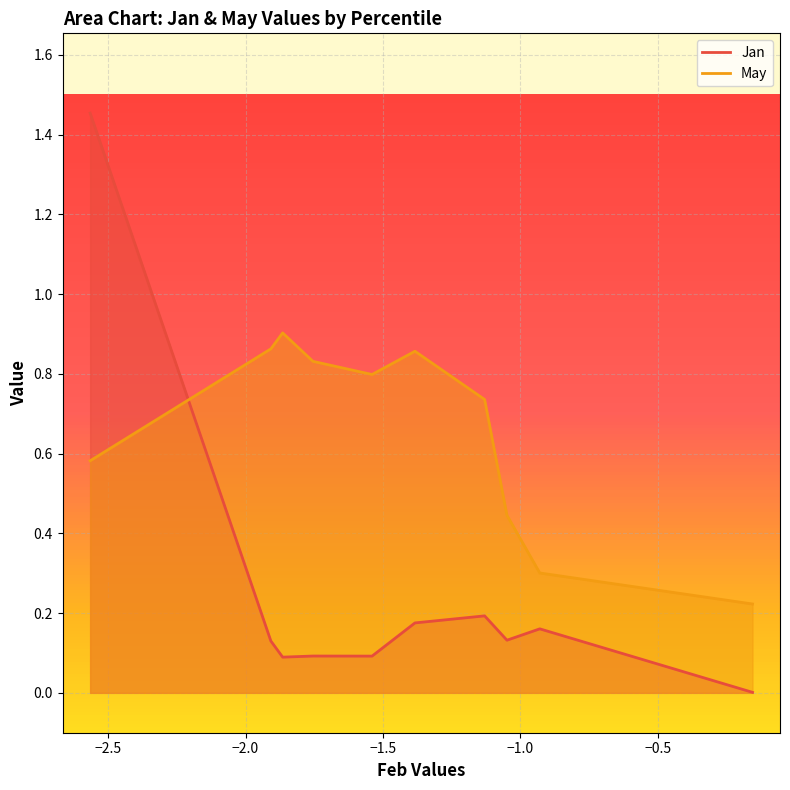

The value of Jan at pct25 is 0.1. True or false?

True